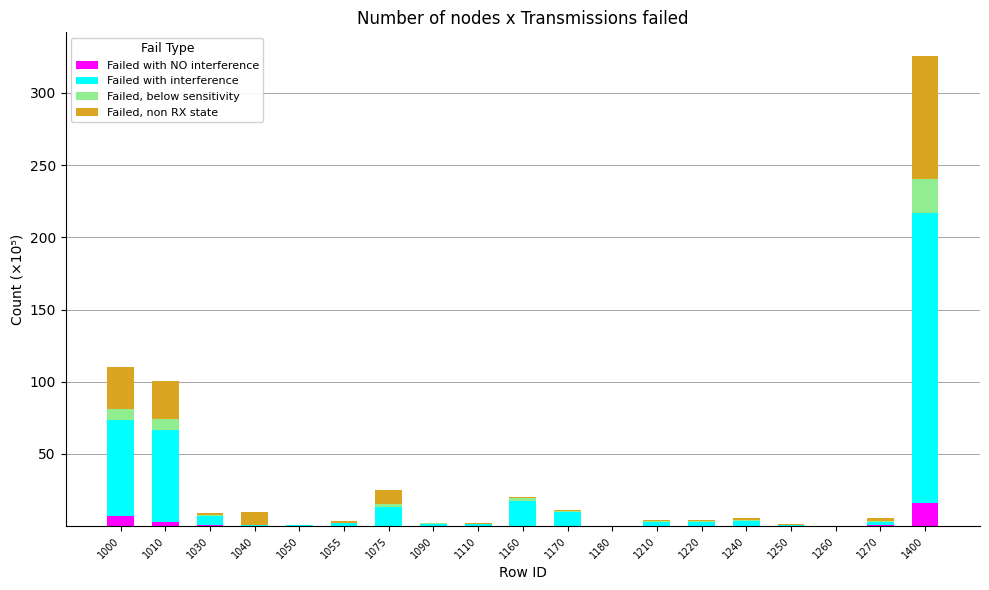

At which category is the sum across all series the highest?

1400